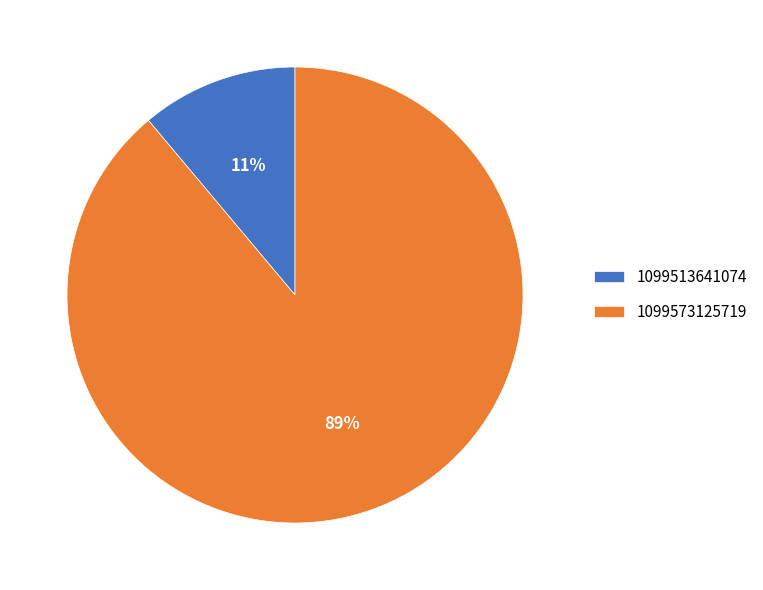

To the nearest percent, what portion does 1099573125719 represent?

89%